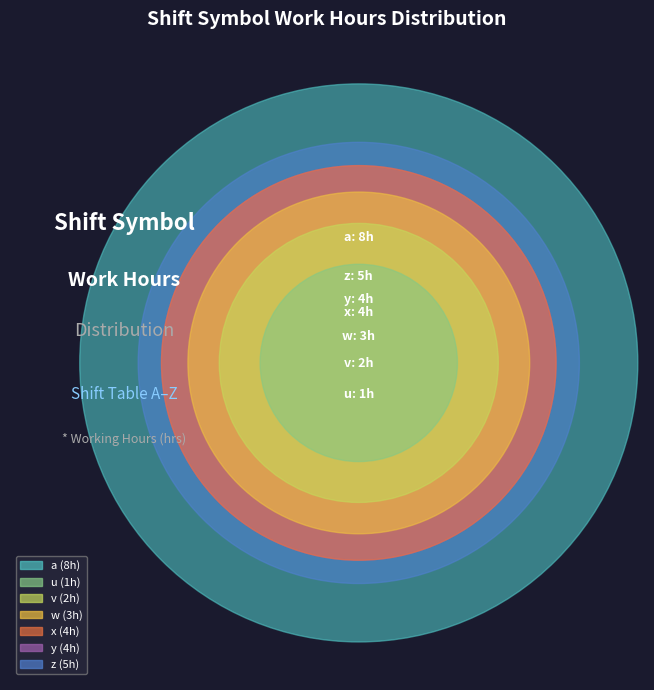

What percentage is the a slice, to the nearest percent?

30%